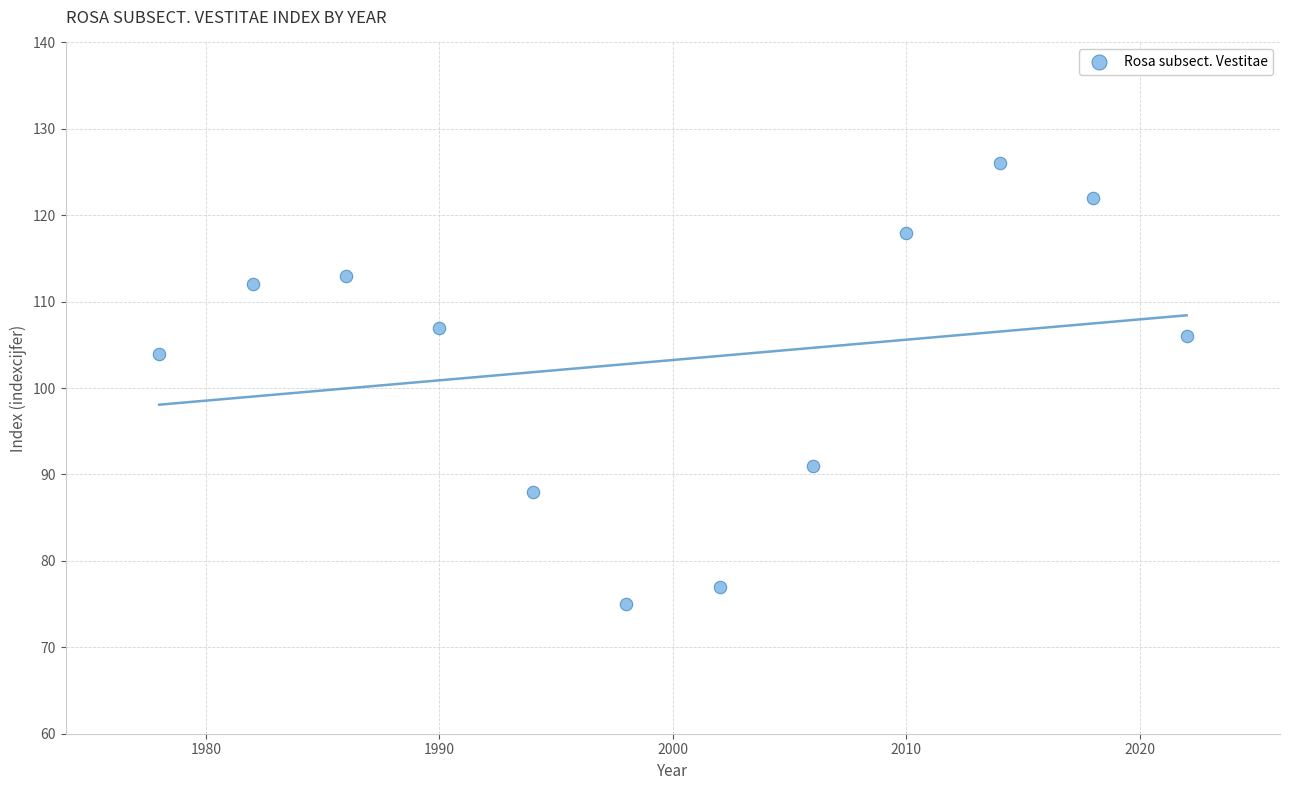

What Y value in the scatter plot is closest to 100?

104